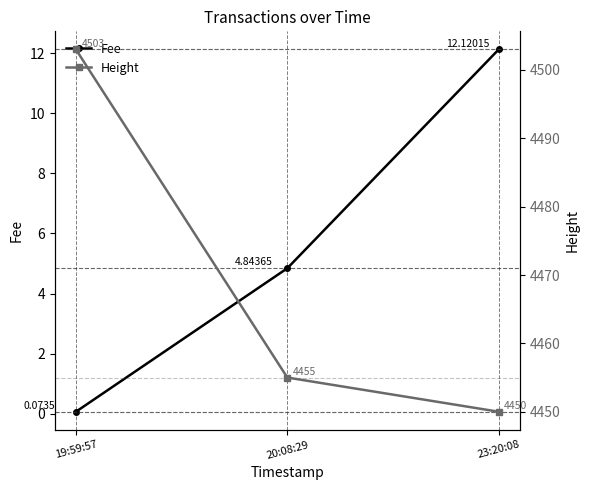

What is the difference between the Height values at 23:20:08 and 20:08:29?

5.0